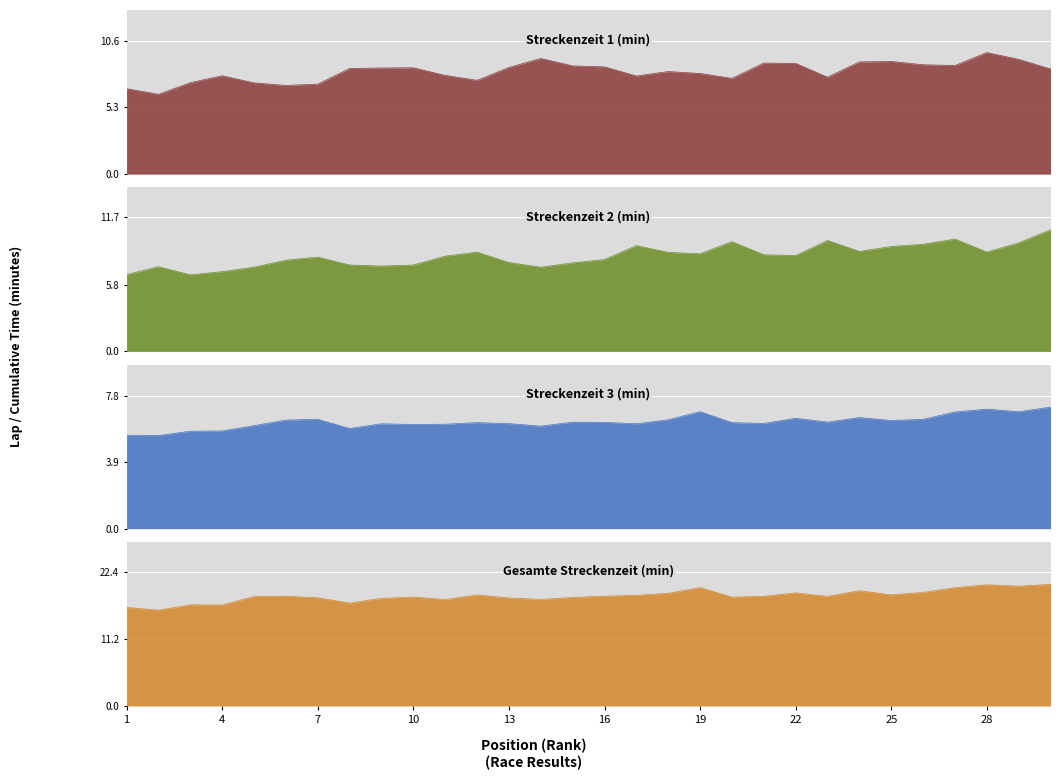

Between 2 and 29, which series saw the biggest shift?

Gesamte Streckenzeit (min)